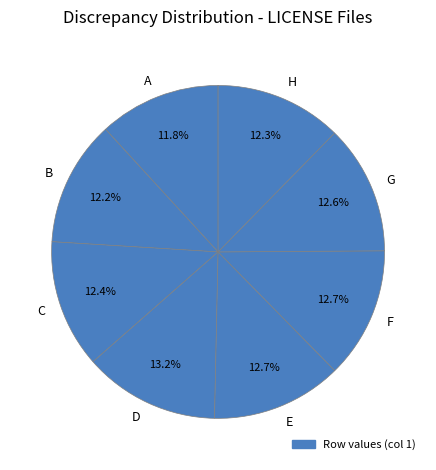

What percentage do F and G together represent?

25.3%